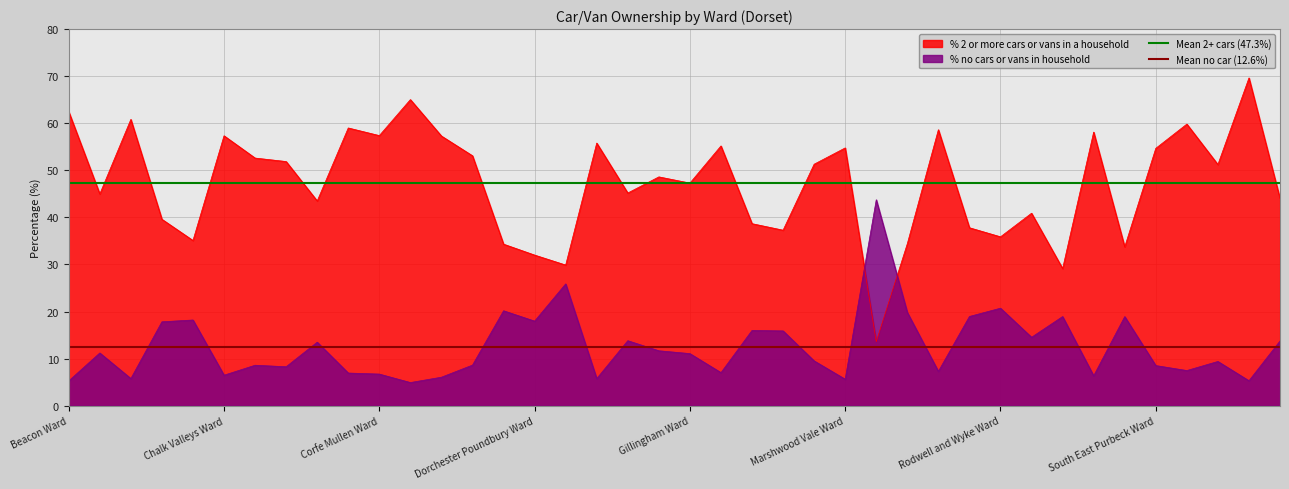

Does the chart display data point markers on the line(s)?

No